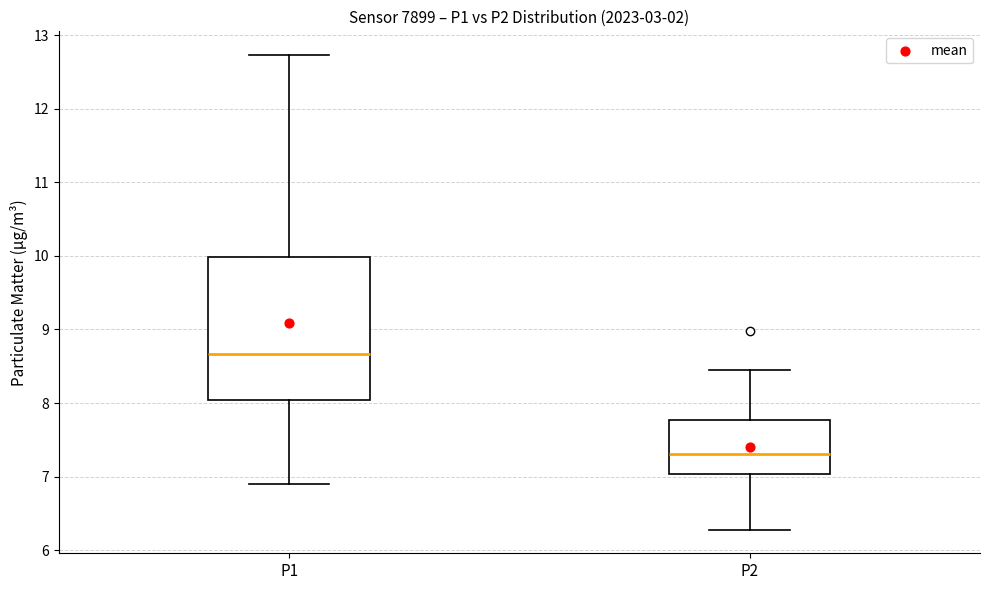

Where is the upper edge of the box for P2 on the y-axis? The values are not printed on the chart, so give them approximately, as read against the axis.

7.8